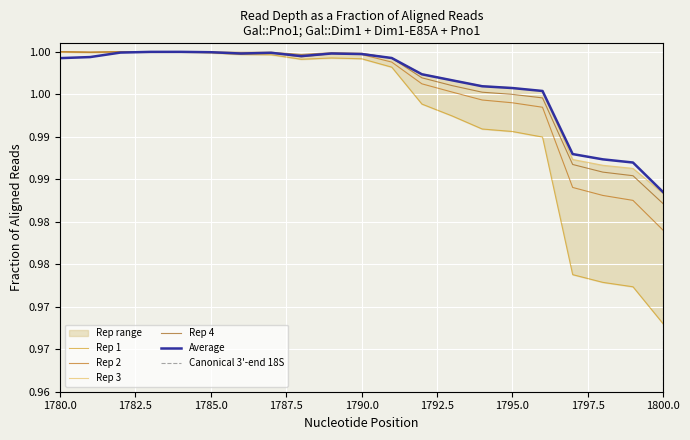

List the series in order of their peak value, highest first.

Rep 1, Rep 2, Rep 3, Rep 4, Average